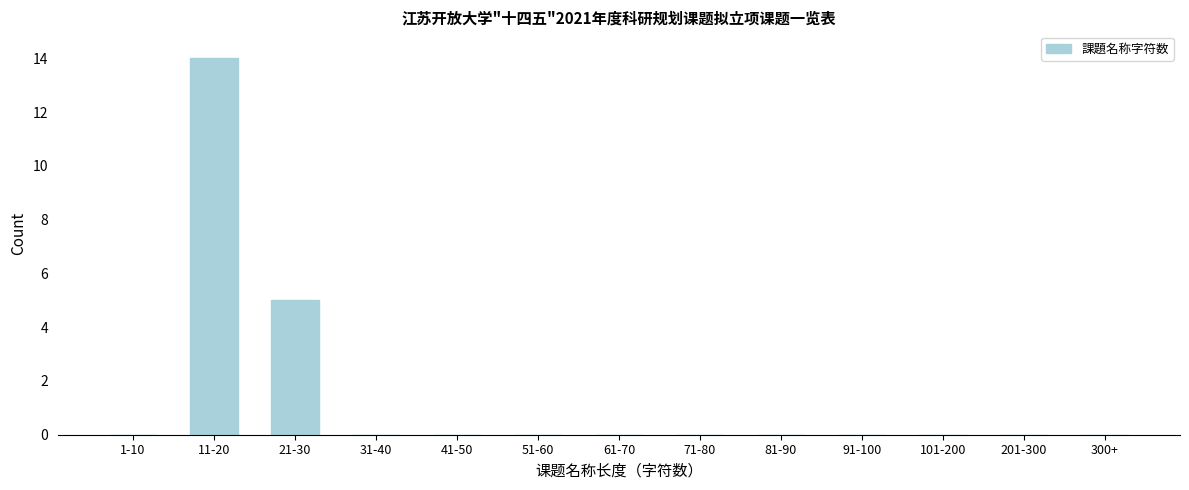

Reading left to right, list all the values displayed in this chart.

1-10=0	11-20=14	21-30=5	31-40=0	41-50=0	51-60=0	61-70=0	71-80=0	81-90=0	91-100=0	101-200=0	201-300=0	300+=0